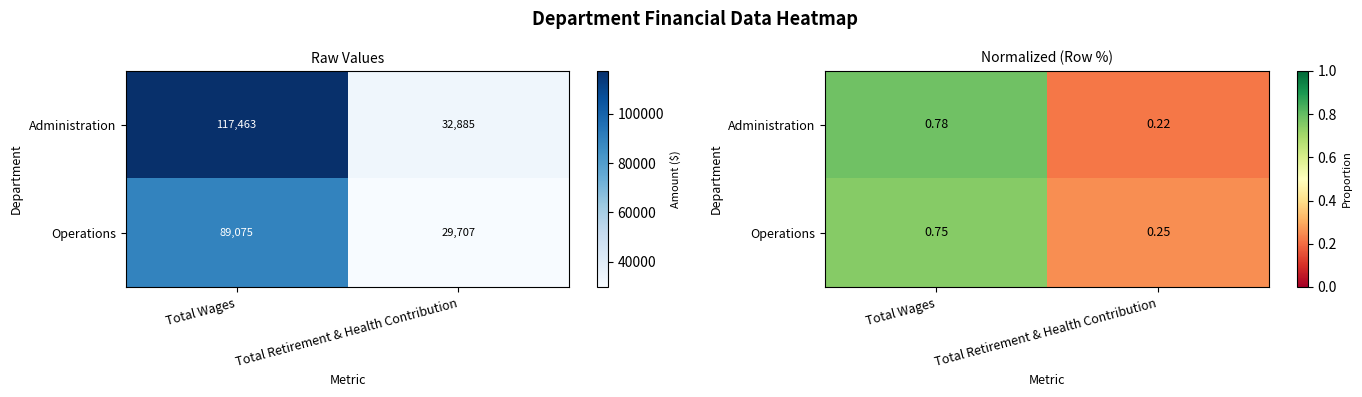

How many Administration values are between 0 and 1?

2